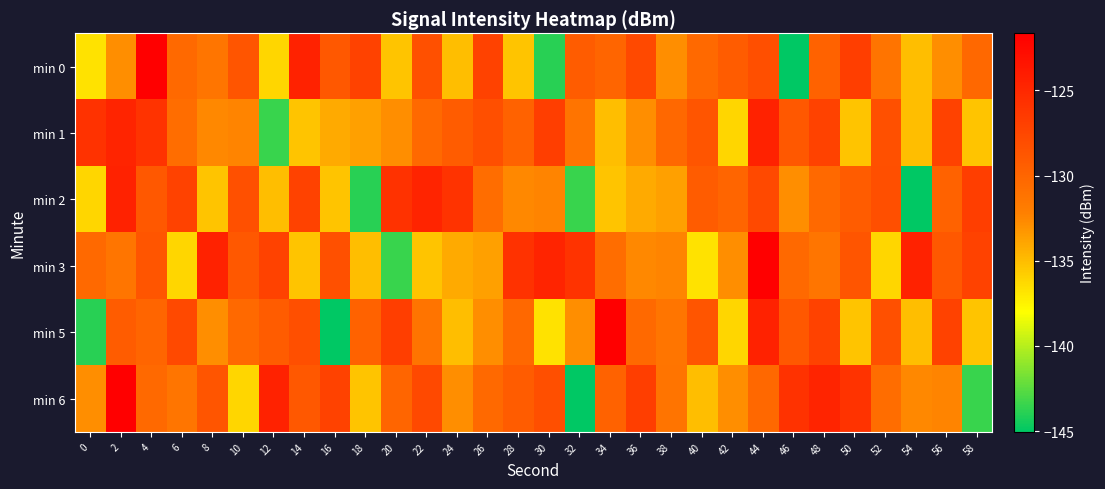

Which category has the highest value across all series?

4